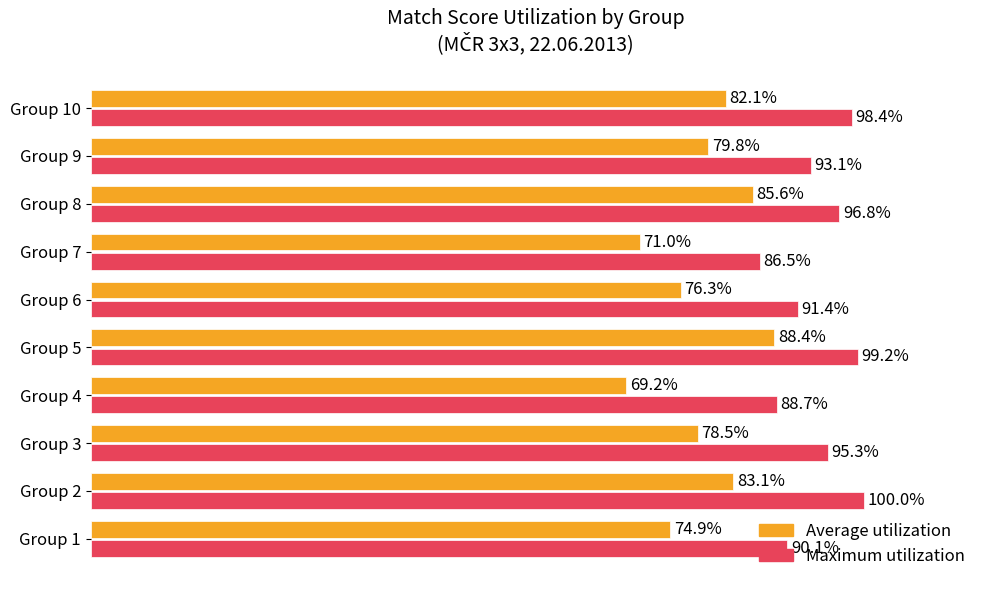

Which category has the lowest value in the Maximum utilization series?

Group 7